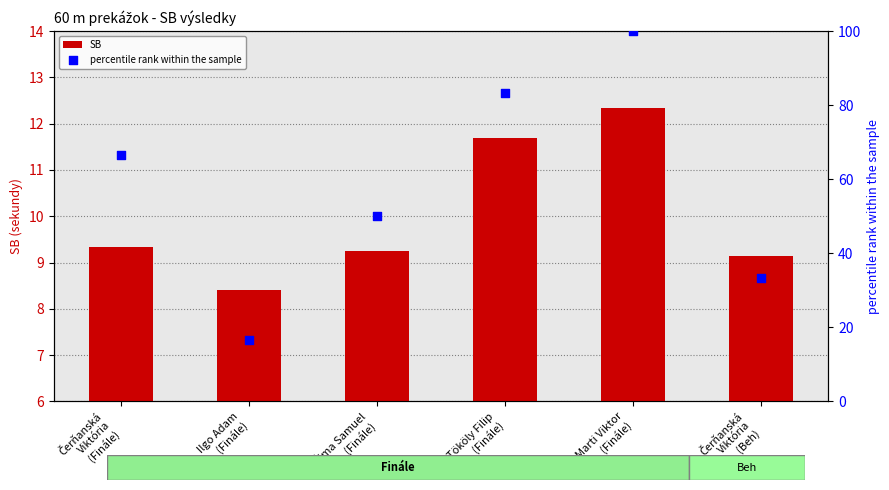

Which series has the largest Y range (max minus min)?

percentile rank within the sample